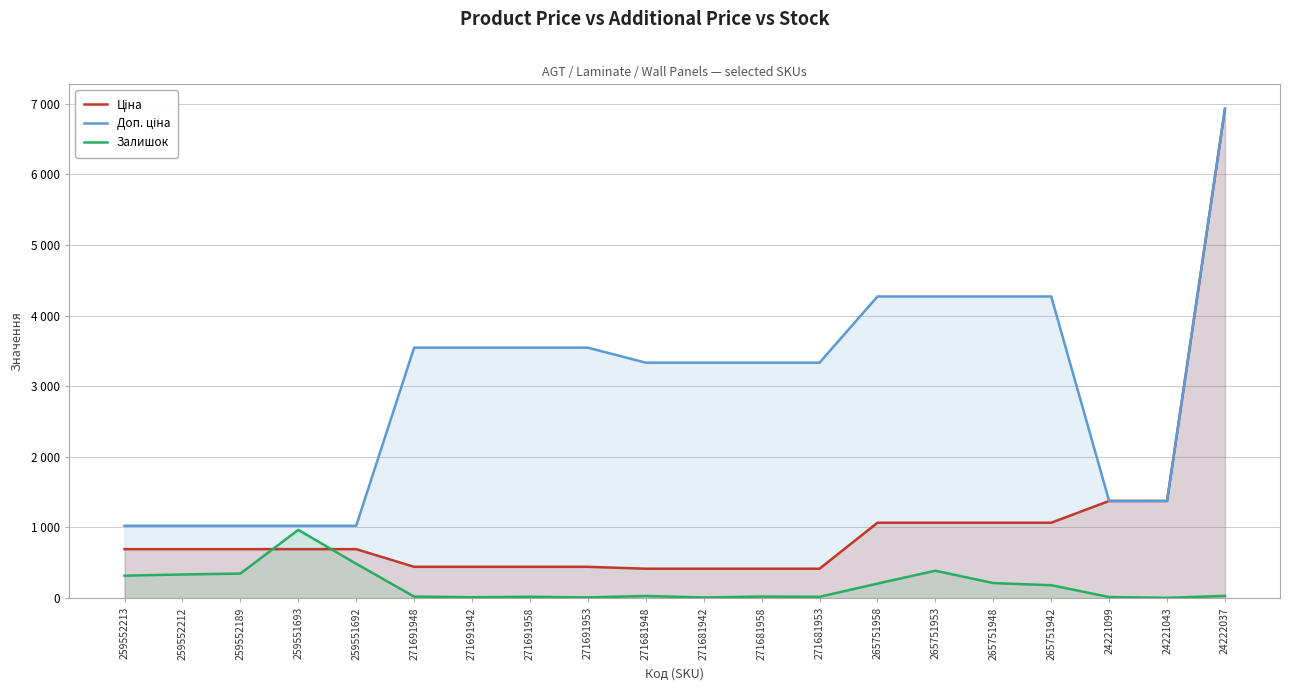

At which category does Залишок reach its first local peak?

259551693